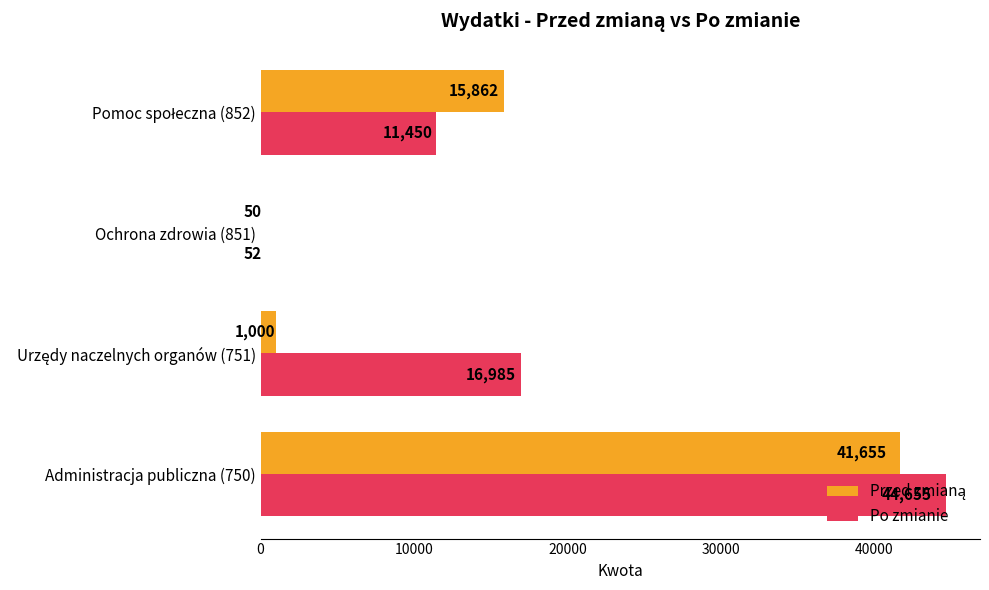

Which series has the largest total across all categories?

Po zmianie